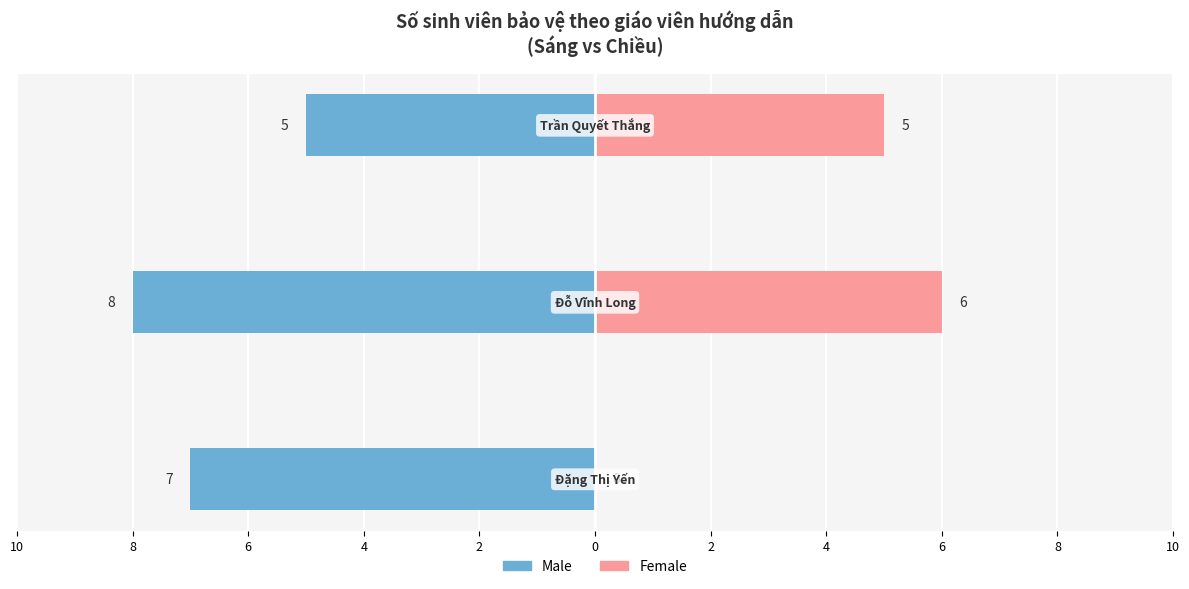

Reading right to left, transcribe all the data shown in this chart.

Male: 6=-5	8=-8	10=-7
Female: 6=5	8=6	10=0